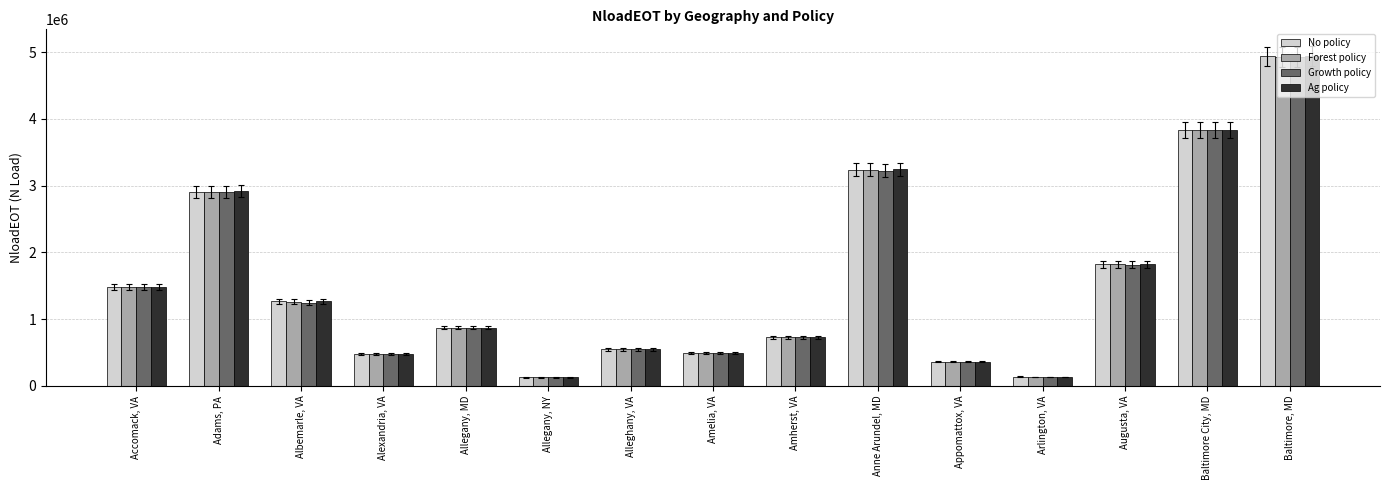

List the labels in order of Ag policy value, largest first.

Baltimore, MD, Baltimore City, MD, Anne Arundel, MD, Adams, PA, Augusta, VA, Accomack, VA, Albemarle, VA, Allegany, MD, Amherst, VA, Alleghany, VA, Amelia, VA, Alexandria, VA, Appomattox, VA, Arlington, VA, Allegany, NY